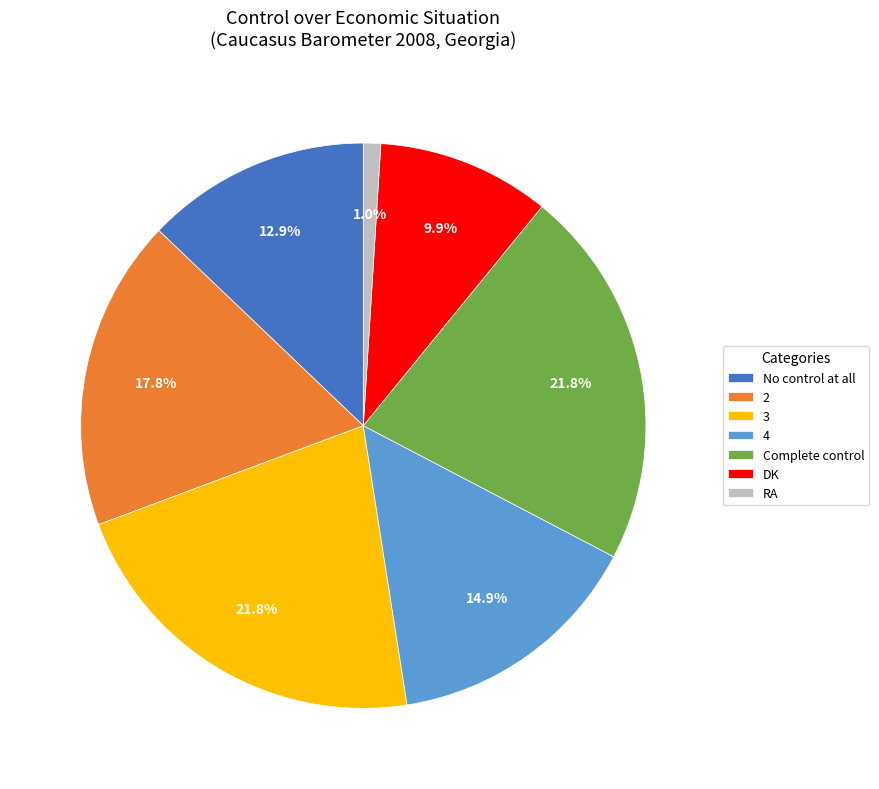

Approximately how many times larger is the value at No control at all compared to 2?

0.7